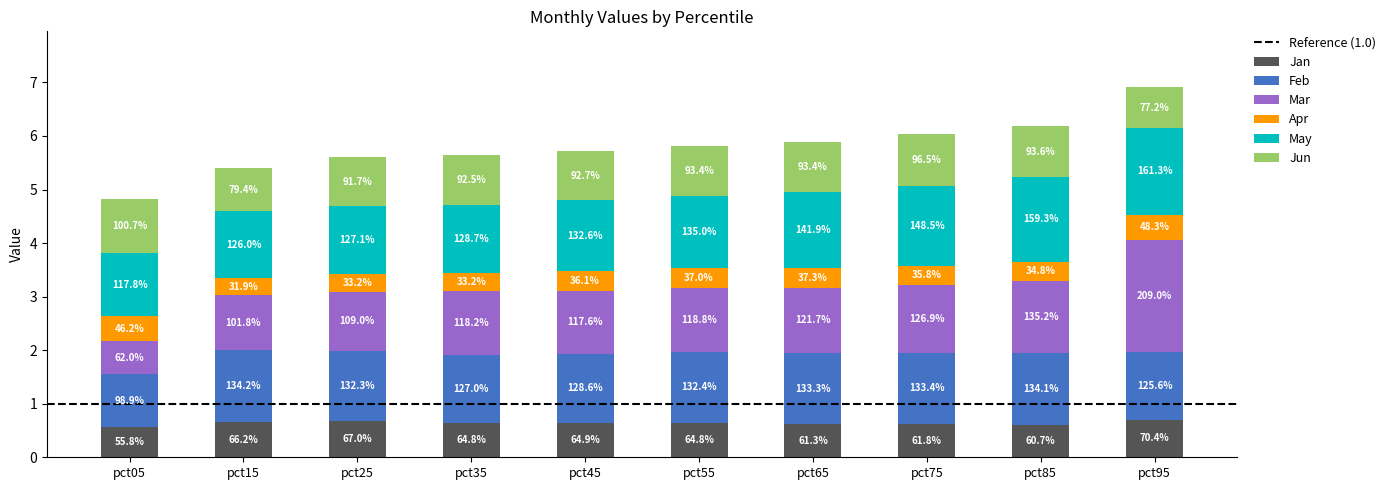

Are the bars grouped side by side (vs. stacked)?

No